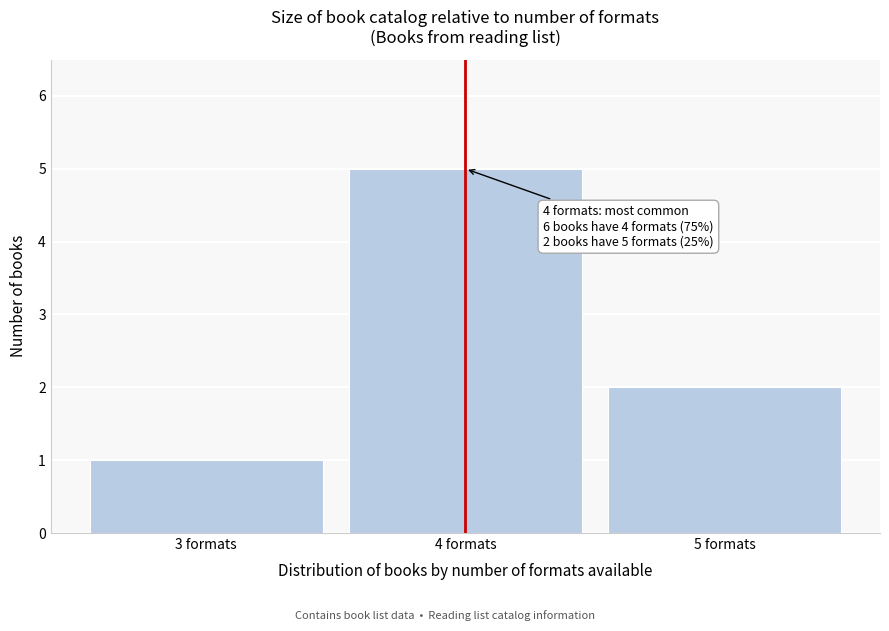

Reading left to right, what are all the values shown in this chart?

3 formats=1	4 formats=5	5 formats=2